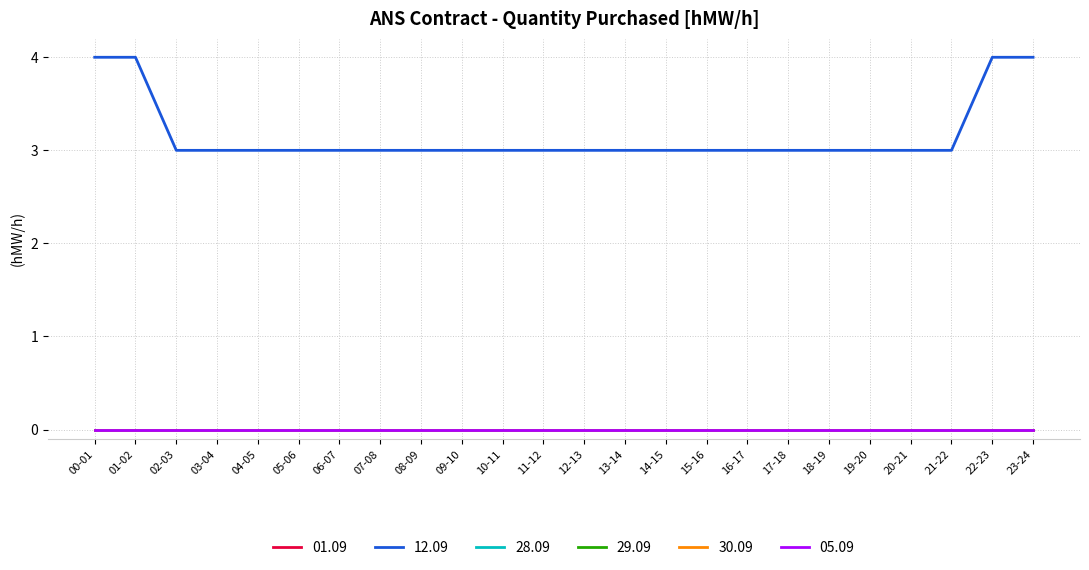

At 06-07, list the series in order from smallest to largest.

01.09, 28.09, 29.09, 30.09, 05.09, 12.09